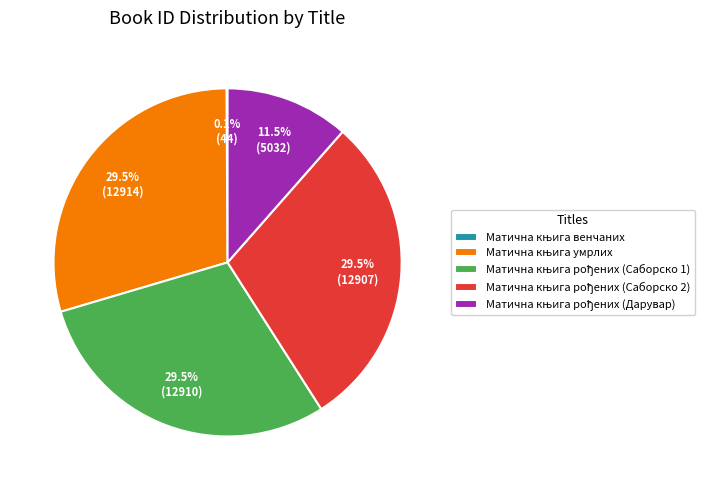

Does any single category account for the majority?

No